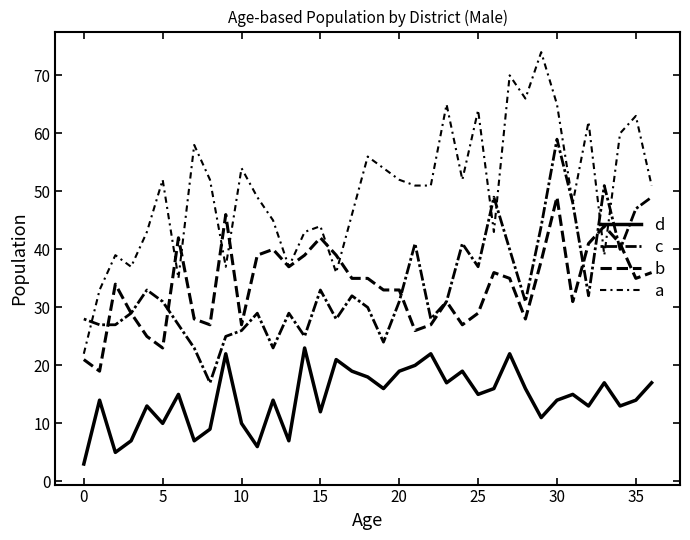

What is the smallest value displayed?

3